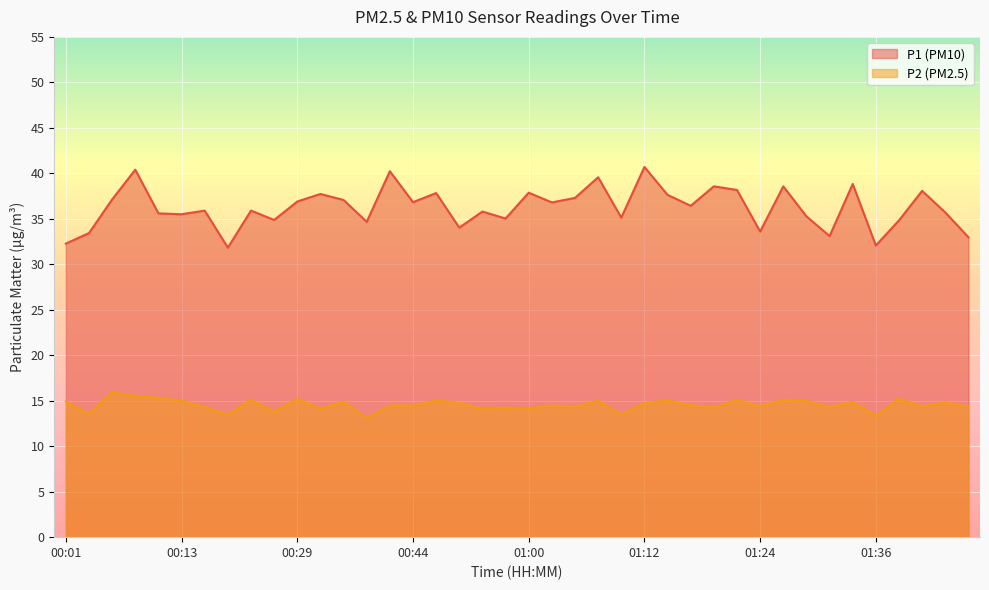

What is the label of the 32nd point from the right?

00:24